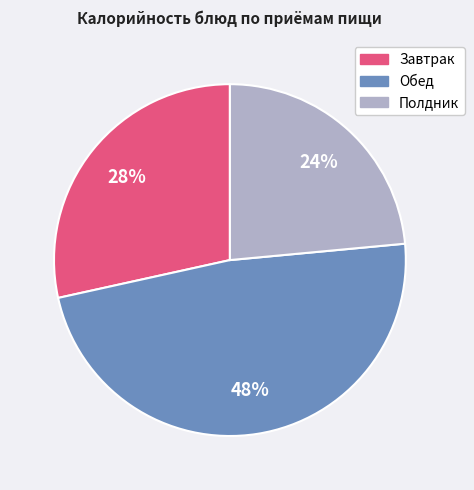

To the nearest percent, what is the average slice percentage?

33%